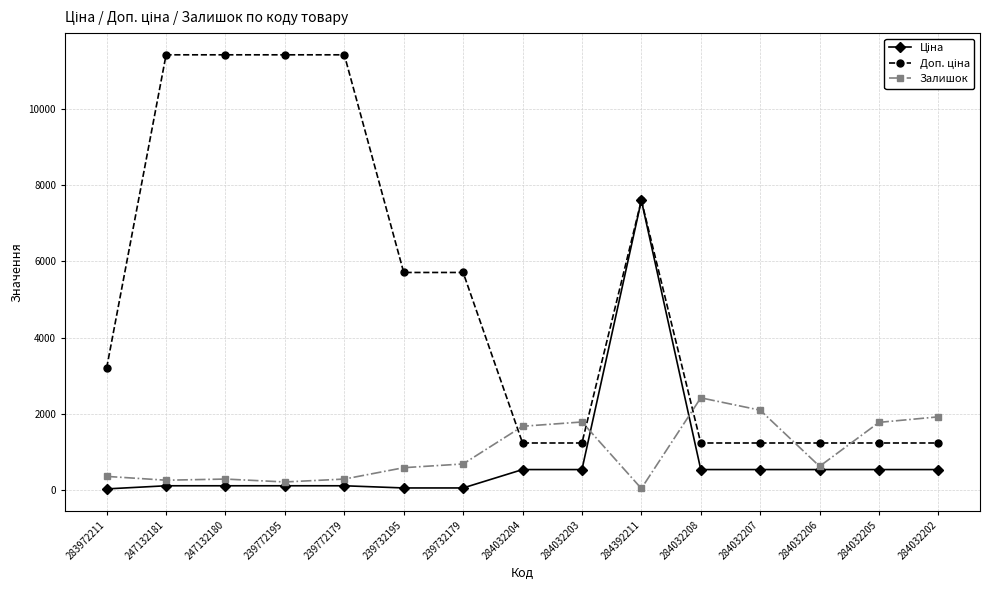

What is the highest value of the Залишок series?

2419.0